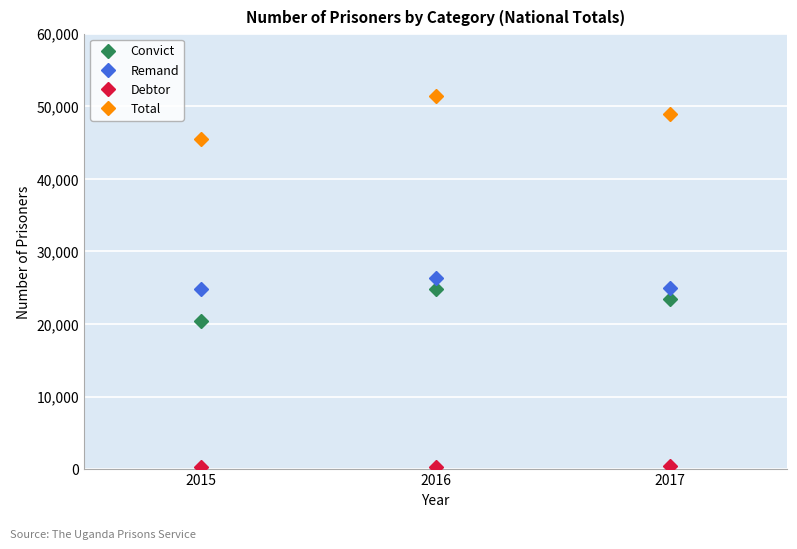

The value of Remand at 2017 is 25021. True or false?

True